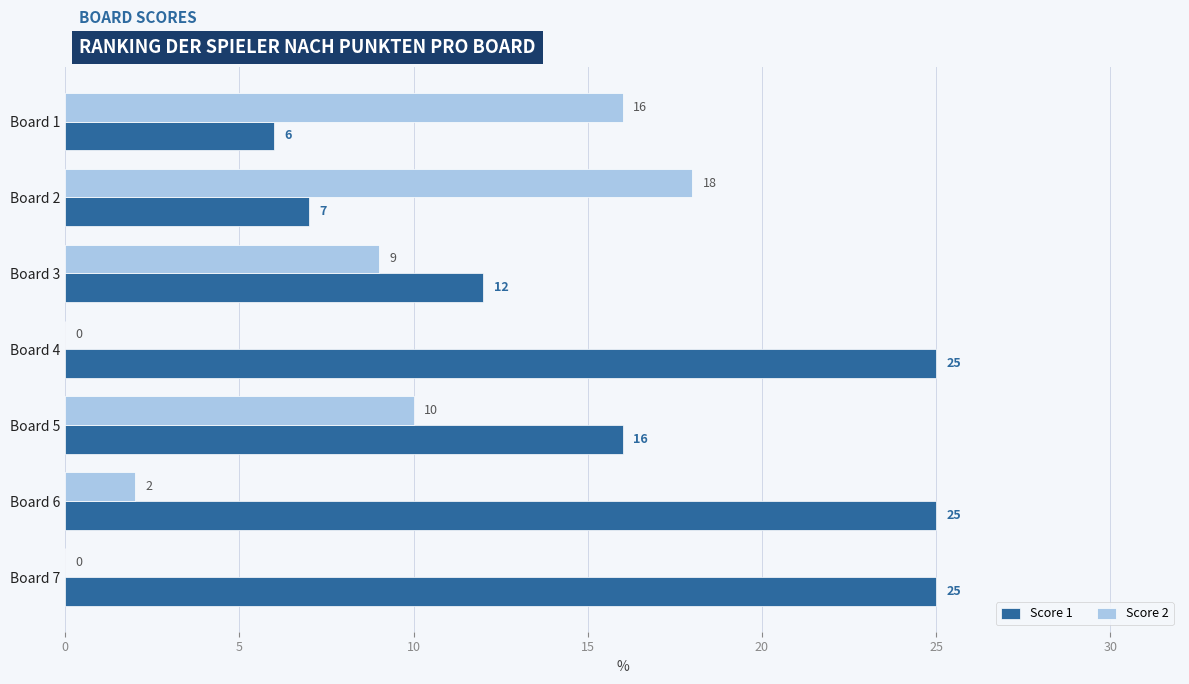

At which category is the sum across all series the highest?

Board 6